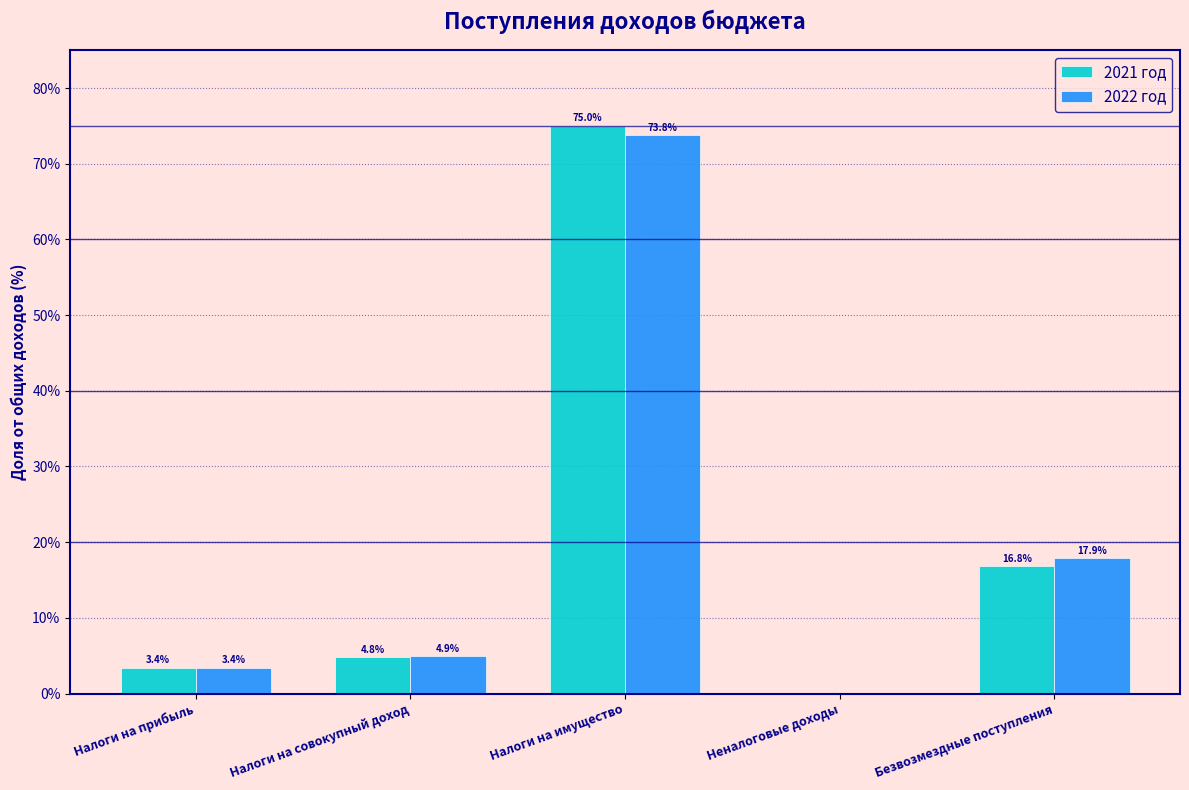

Reading left to right, extract all data points from this chart.

2021 год: Налоги на прибыль=3.4	Налоги на совокупный доход=4.8	Налоги на имущество=75.0	Неналоговые доходы=0.0	Безвозмездные поступления=16.8
2022 год: Налоги на прибыль=3.4	Налоги на совокупный доход=4.9	Налоги на имущество=73.8	Неналоговые доходы=0.0	Безвозмездные поступления=17.9